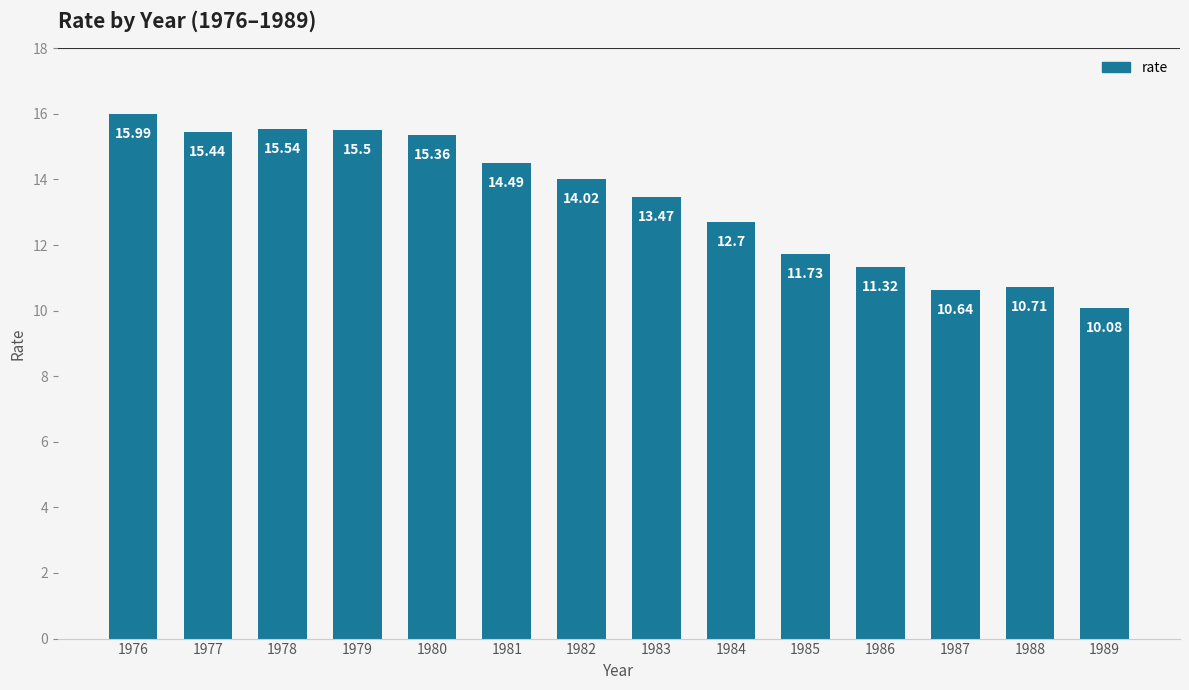

Reading left to right, what are all the values shown in this chart?

1976=16.0	1977=15.4	1978=15.5	1979=15.5	1980=15.4	1981=14.5	1982=14.0	1983=13.5	1984=12.7	1985=11.7	1986=11.3	1987=10.6	1988=10.7	1989=10.1